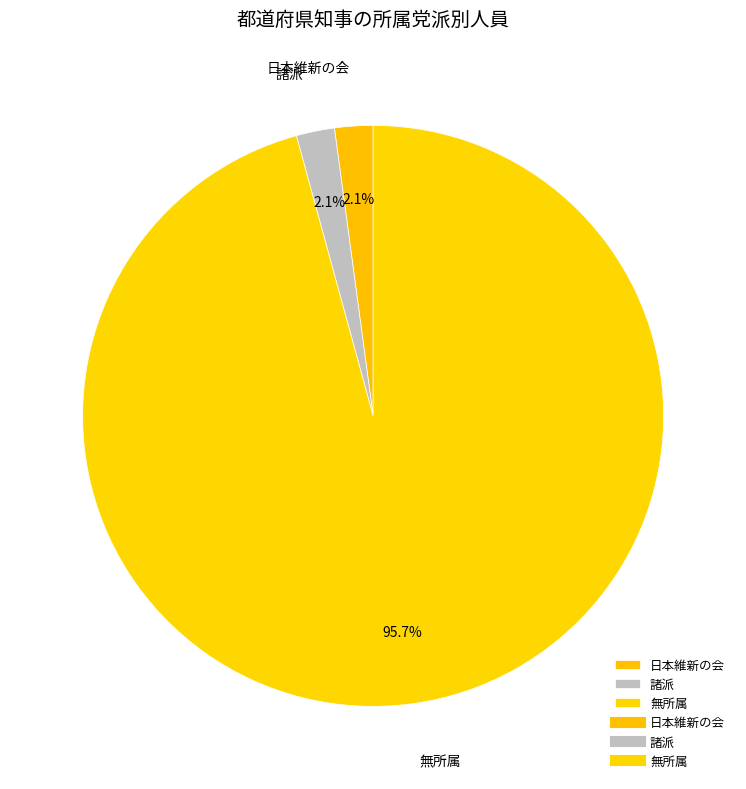

What is the largest slice in the pie chart?

無所属